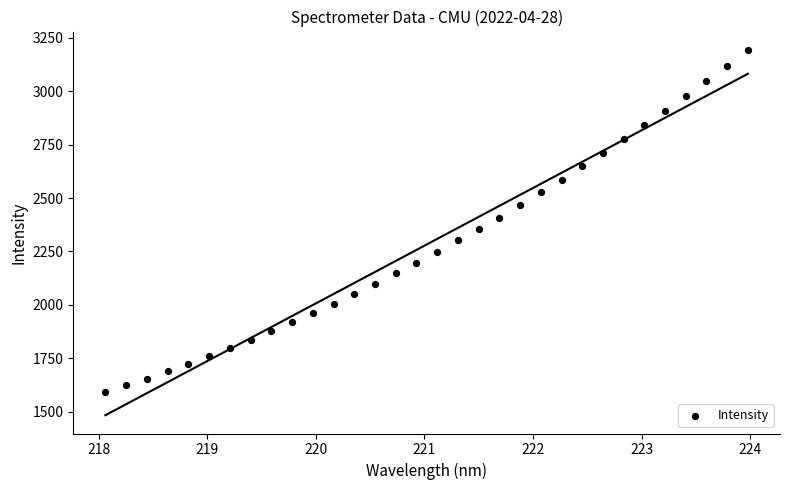

What is the range of X values (max minus min)?

5.9